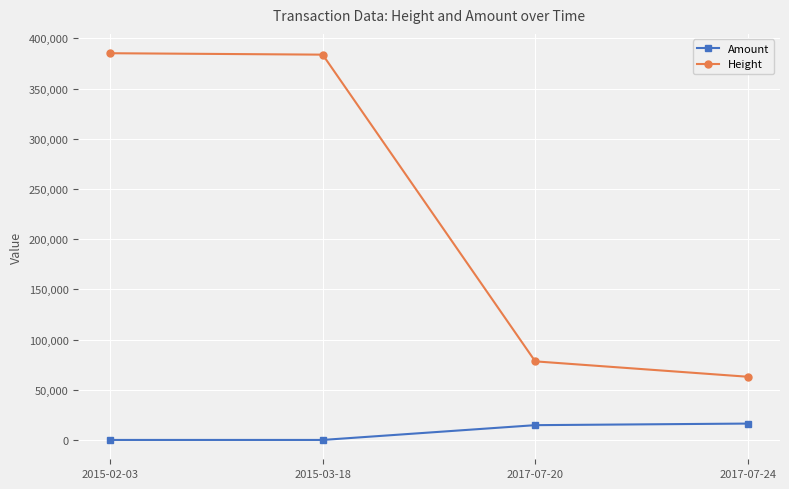

List the series in order of their overall mean, lowest first.

Amount, Height